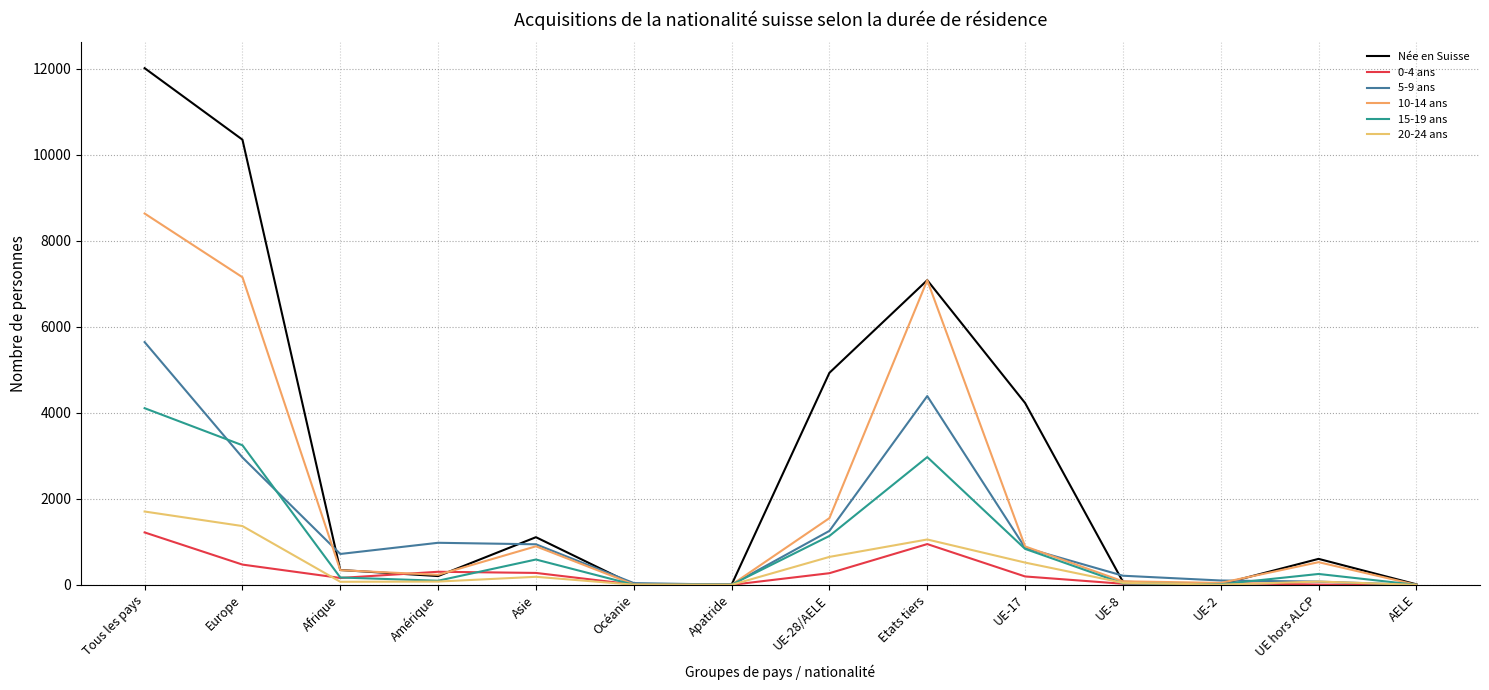

What is the difference between the highest and lowest values at Océanie?

39